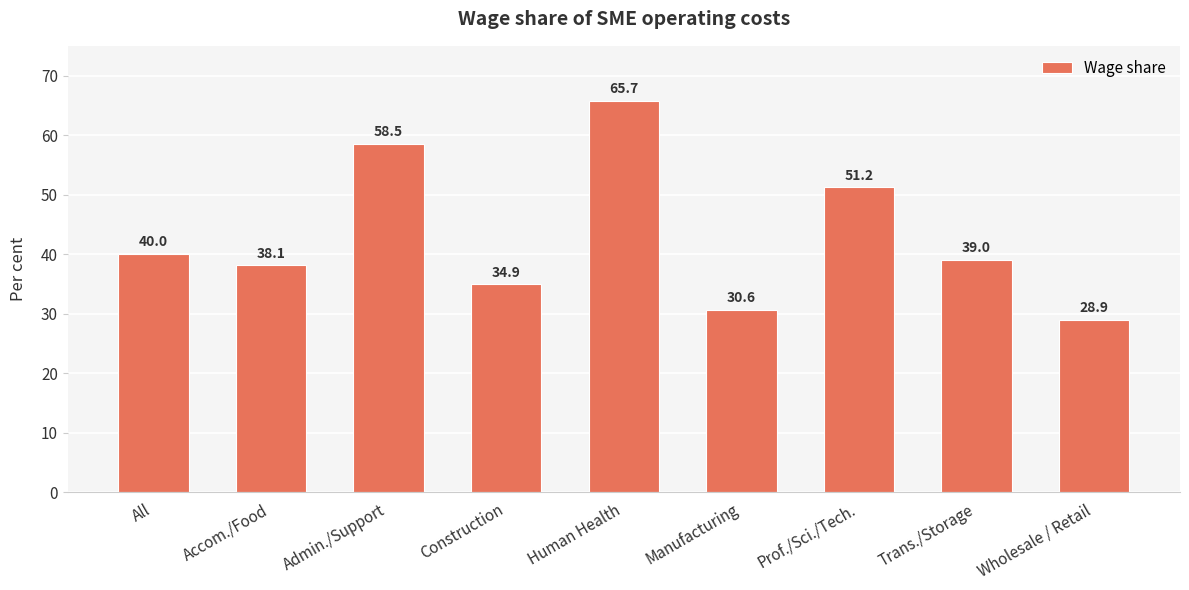

Are the bars grouped side by side (vs. stacked)?

No